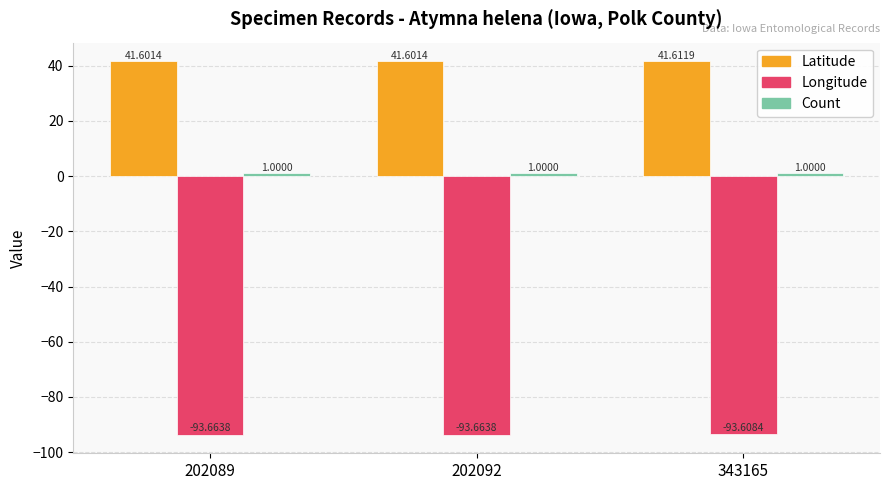

Which series has the widest spread of values?

Longitude